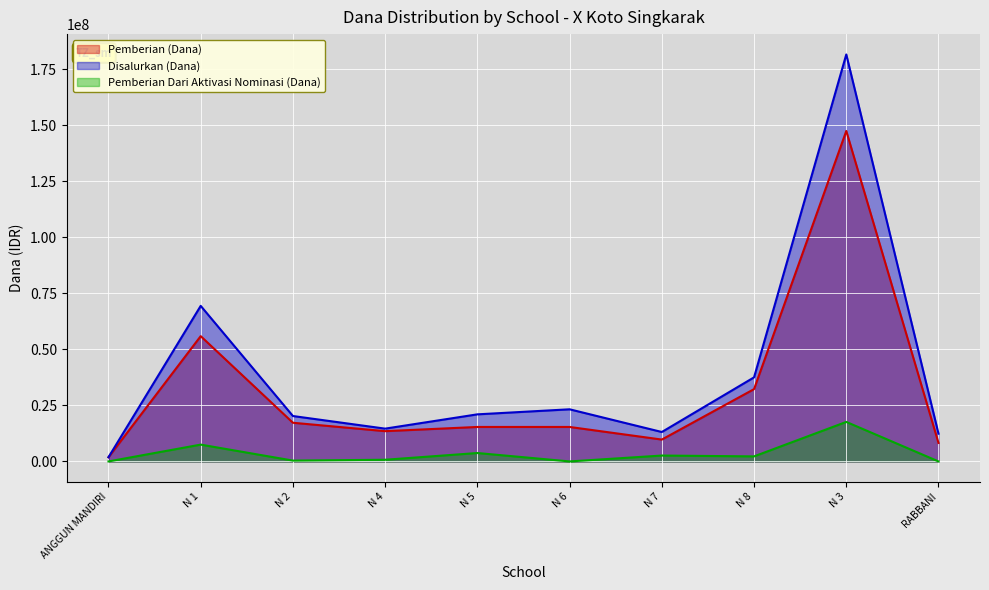

What is the average value of the Disalurkan (Dana) series?

39487500